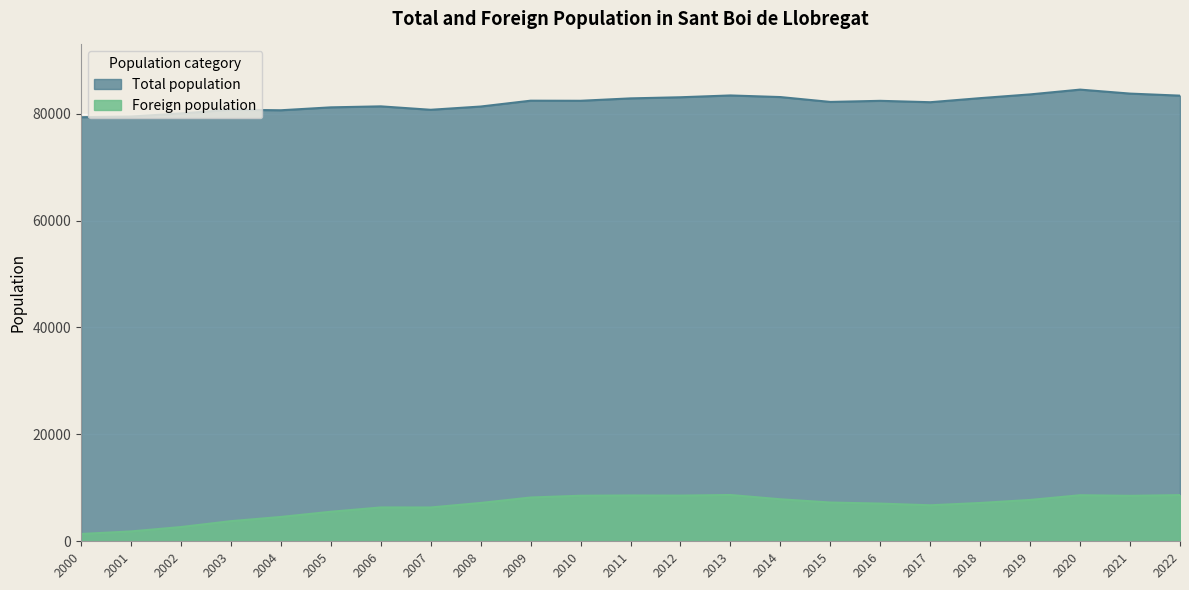

Where is the first local minimum for Total population?

2004